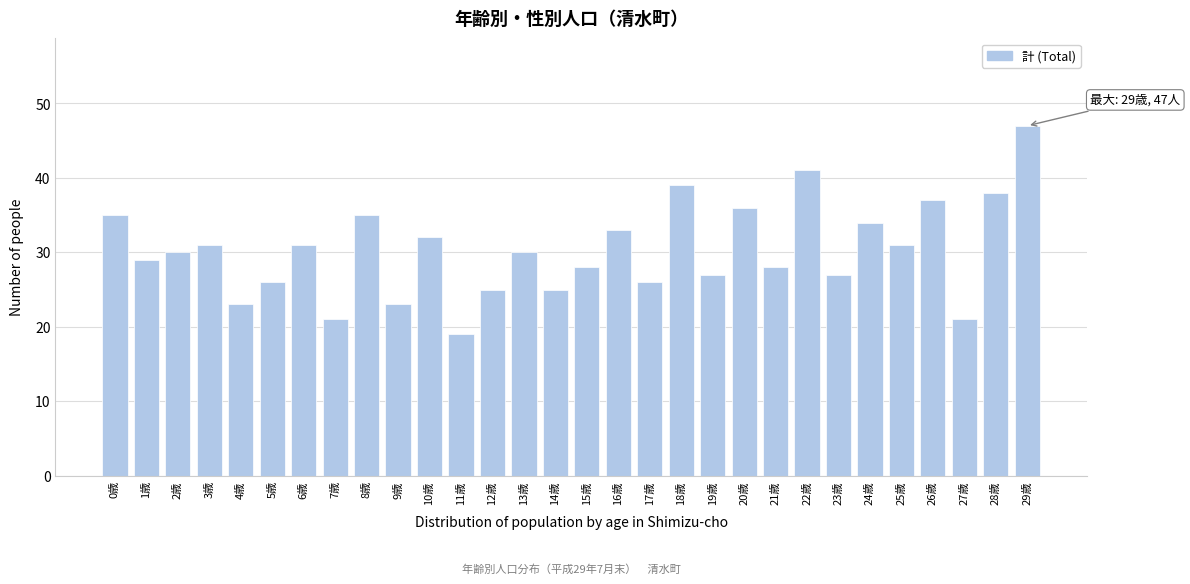

Reading right to left, transcribe all the data shown in this chart.

47	38	21	37	31	34	27	41	28	36	27	39	26	33	28	25	30	25	19	32	23	35	21	31	26	23	31	30	29	35